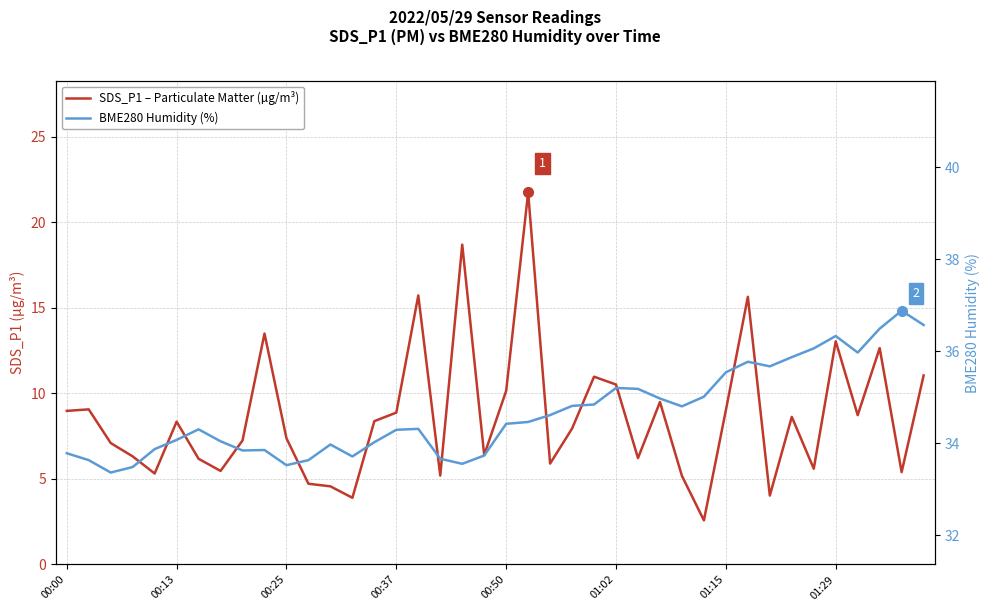

At how many categories does at least one series exceed 16?

40